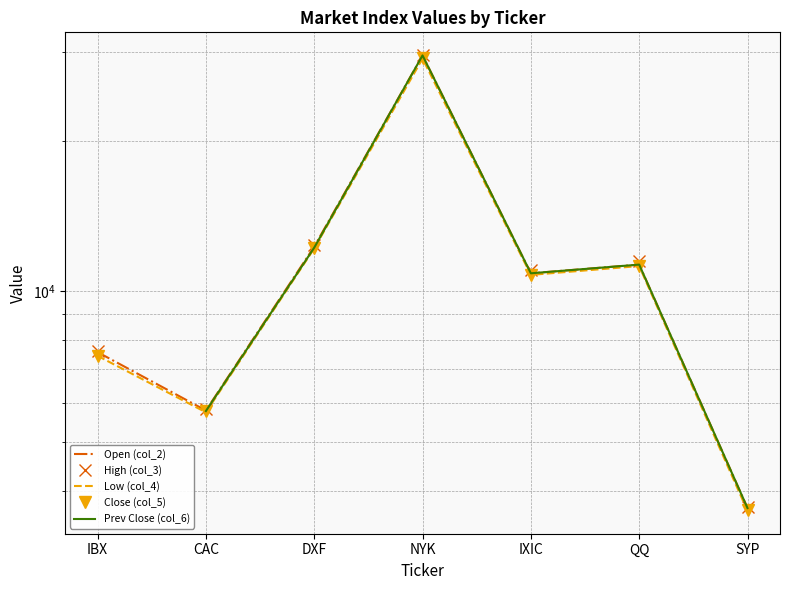

What is the difference between the second highest and second lowest values in the High (col_3) series?

6540.3